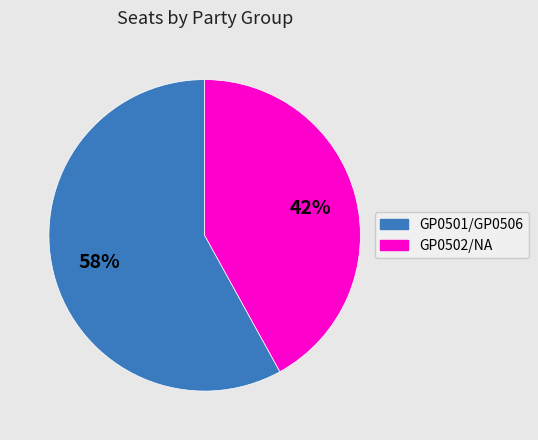

To the nearest percent, what is the difference between the largest and smallest slice percentages?

16%